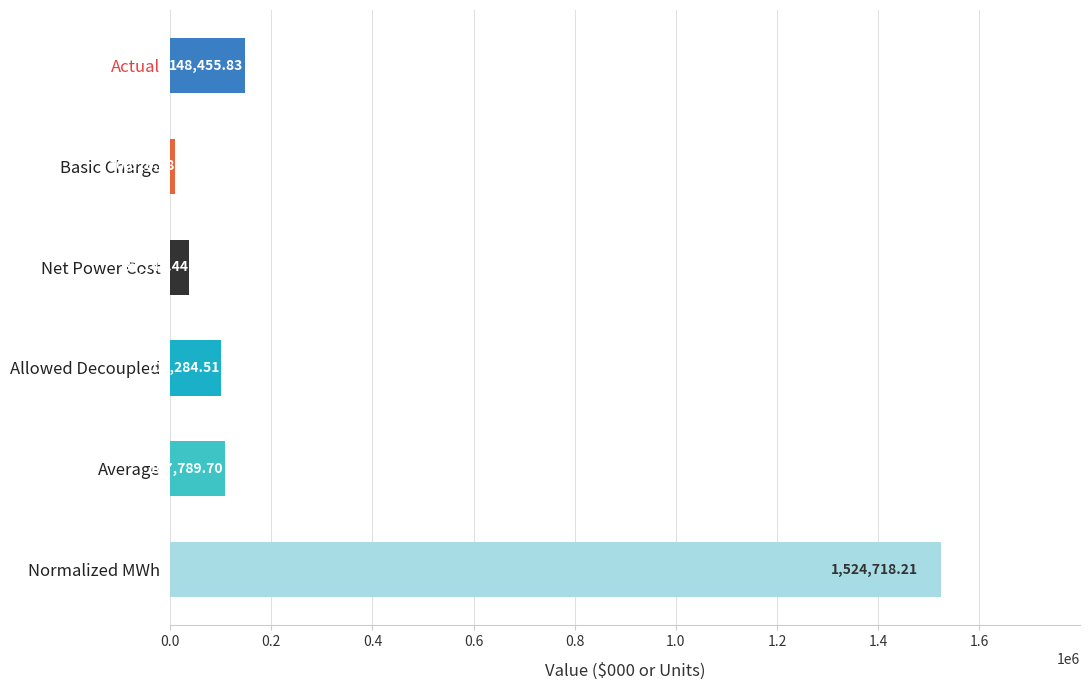

What is the difference between the second highest and second lowest values?

111311.4